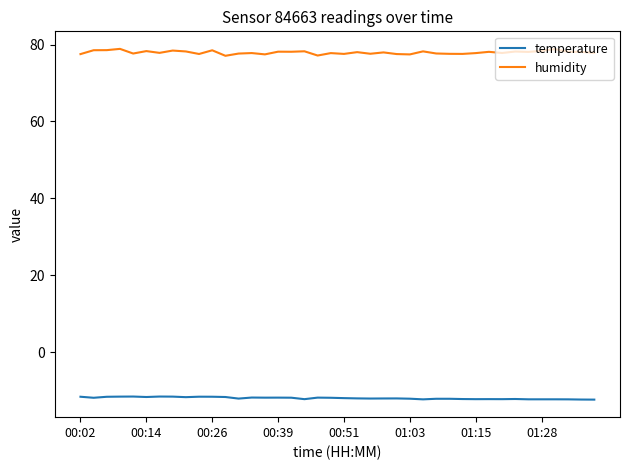

List the series in order of their peak value, lowest first.

temperature, humidity